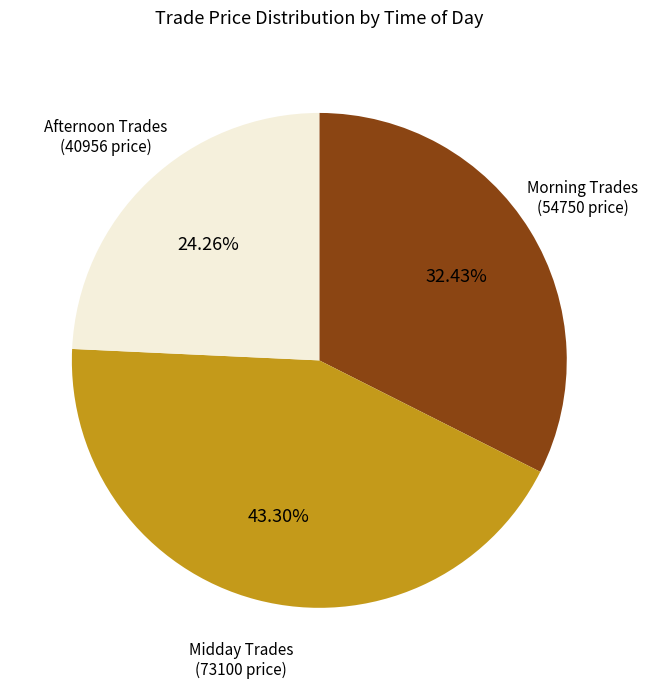

Does any single category account for the majority?

No